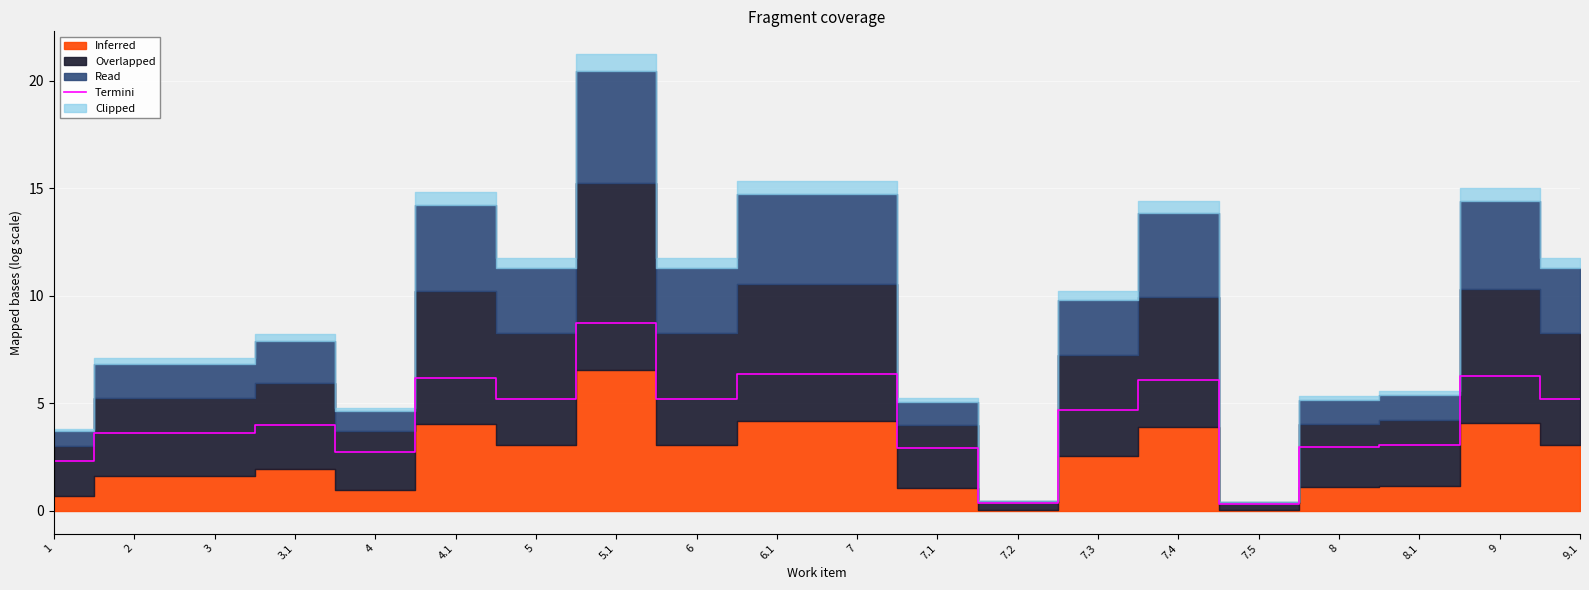

The chart shows a value of 6.4 at 7. True or false?

True